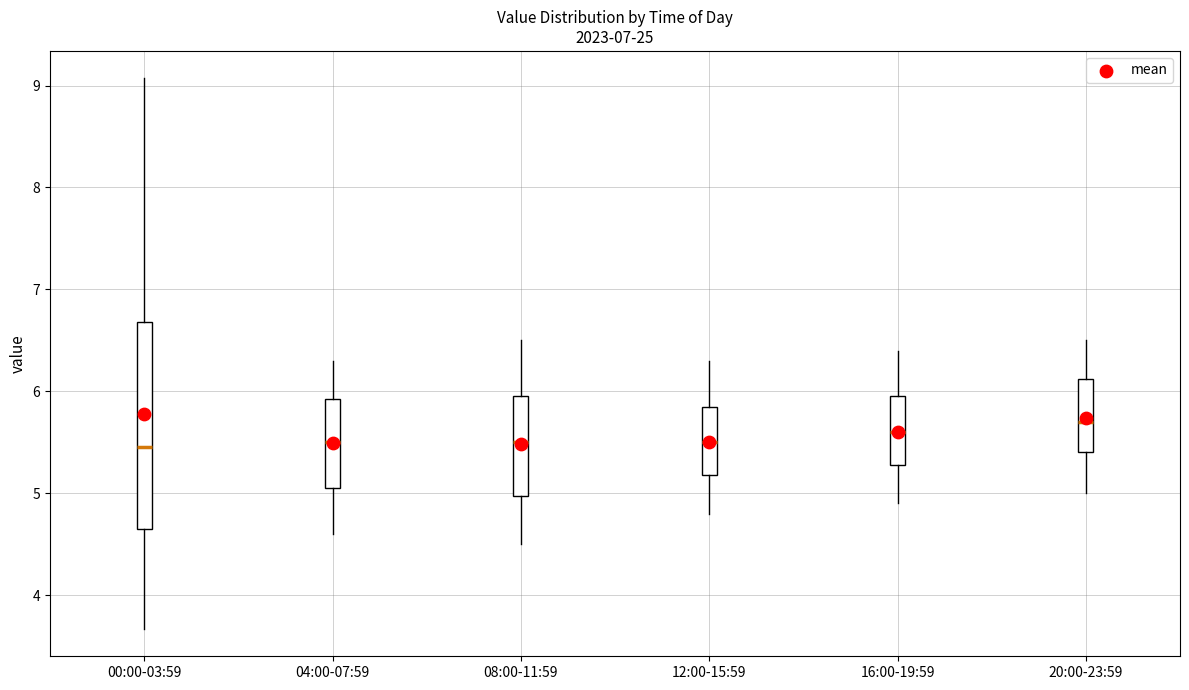

Which box is the tallest, from its lower edge to its upper edge?

00:00-03:59